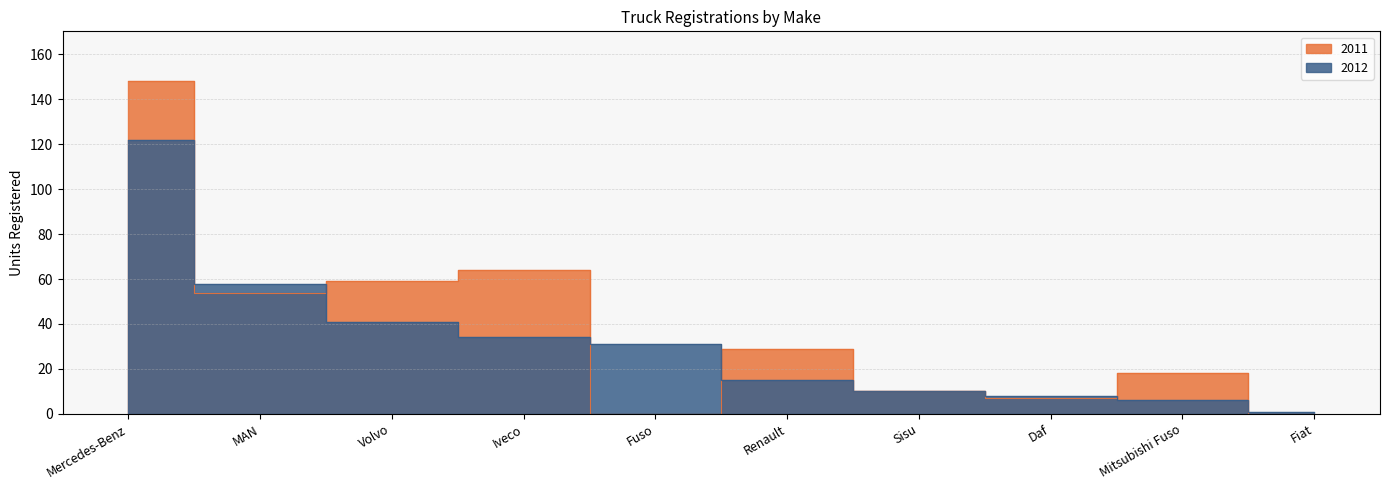

After their last crossing, which series has the higher values: 2012 or 2011?

2012